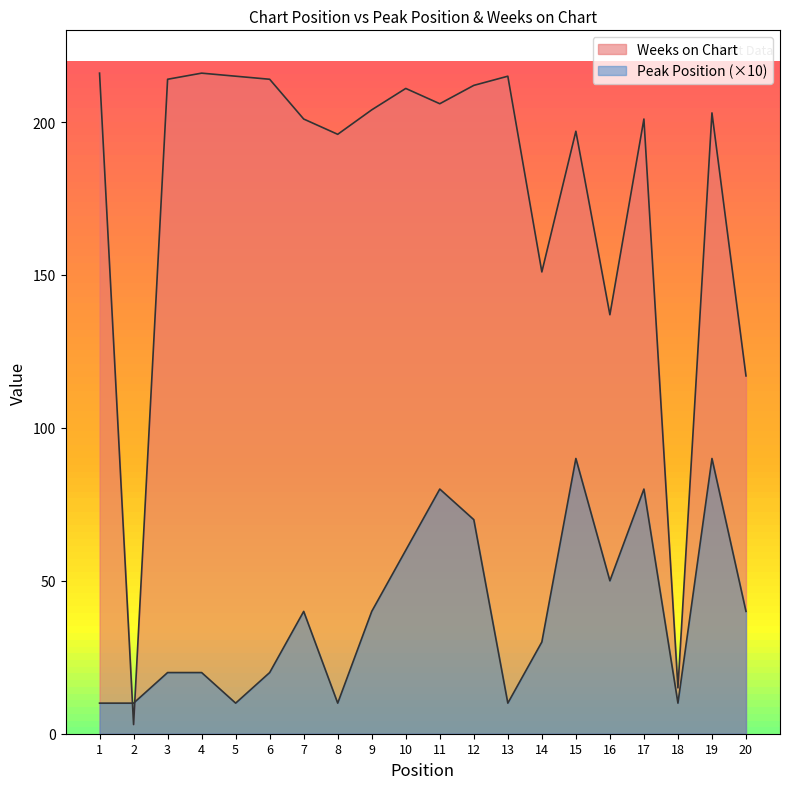

At 16, list the series in order from largest to smallest.

Weeks on Chart, Peak Position